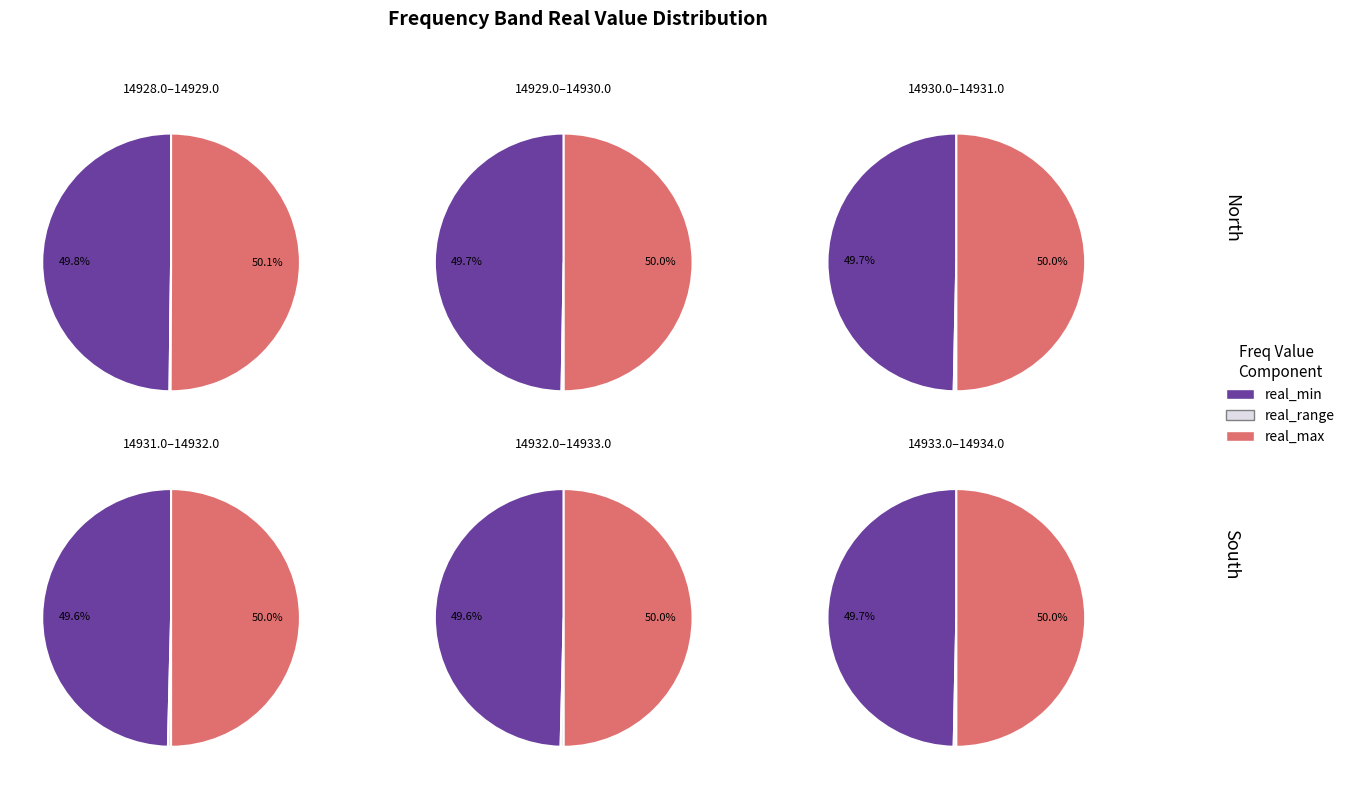

How many slices are in this pie chart?

12